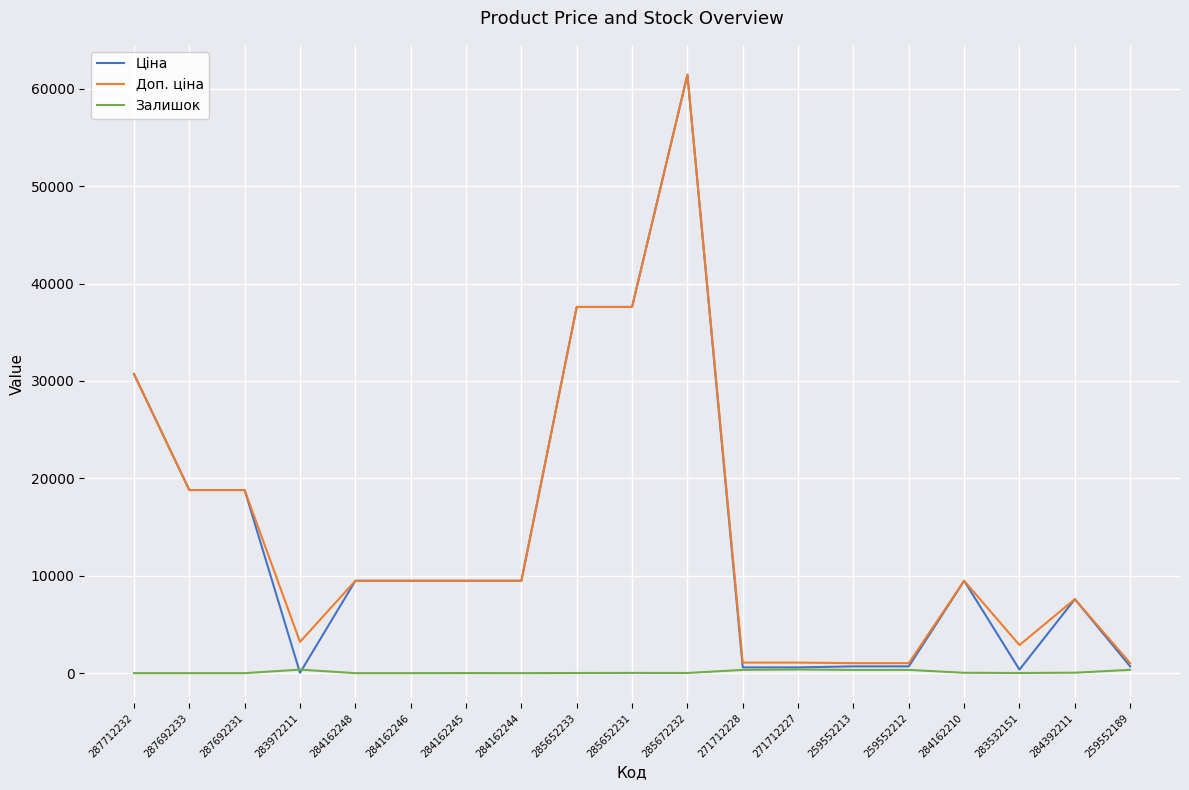

True or false: Доп. ціна has a value of 30717.1 at 287712232.

True